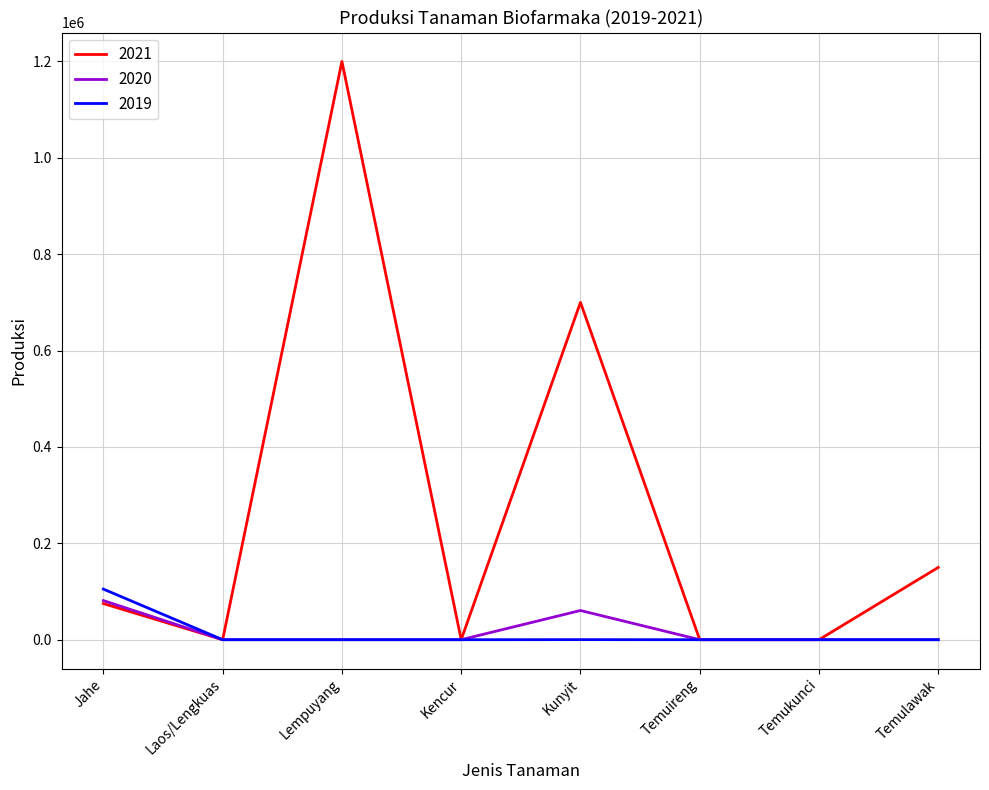

What is the sum of all 2019 values?

105145